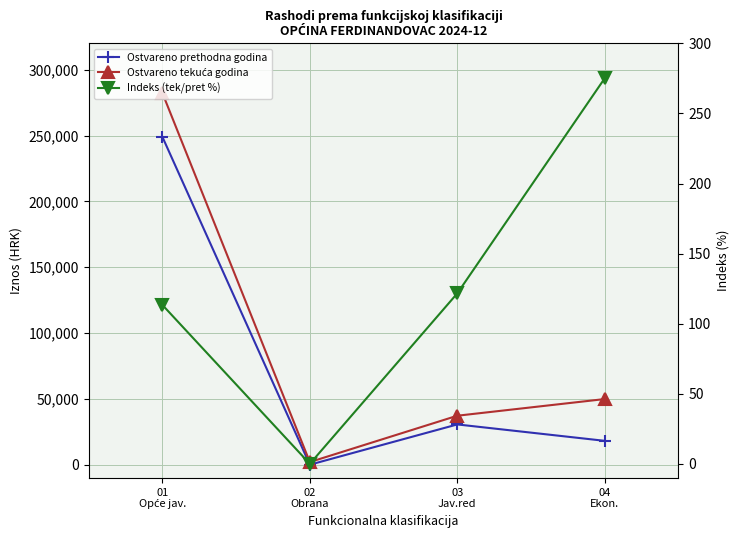

Does the chart display data point markers on the line(s)?

Yes